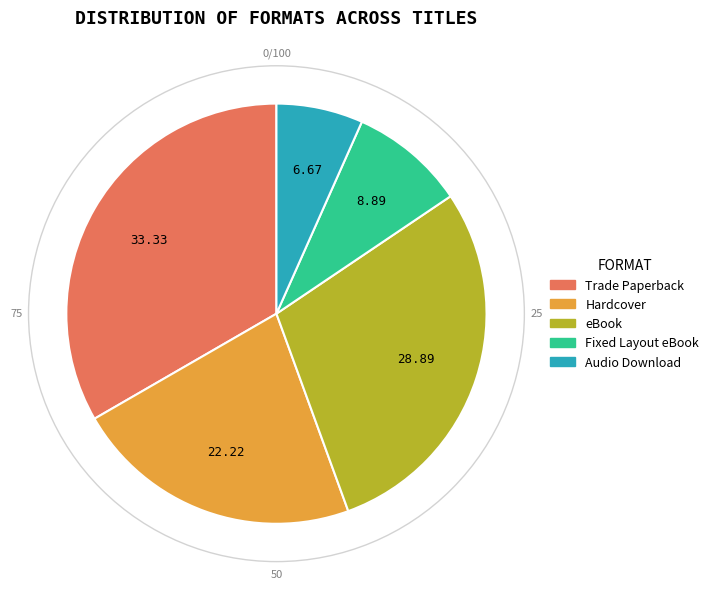

Count the number of slices in the pie.

5